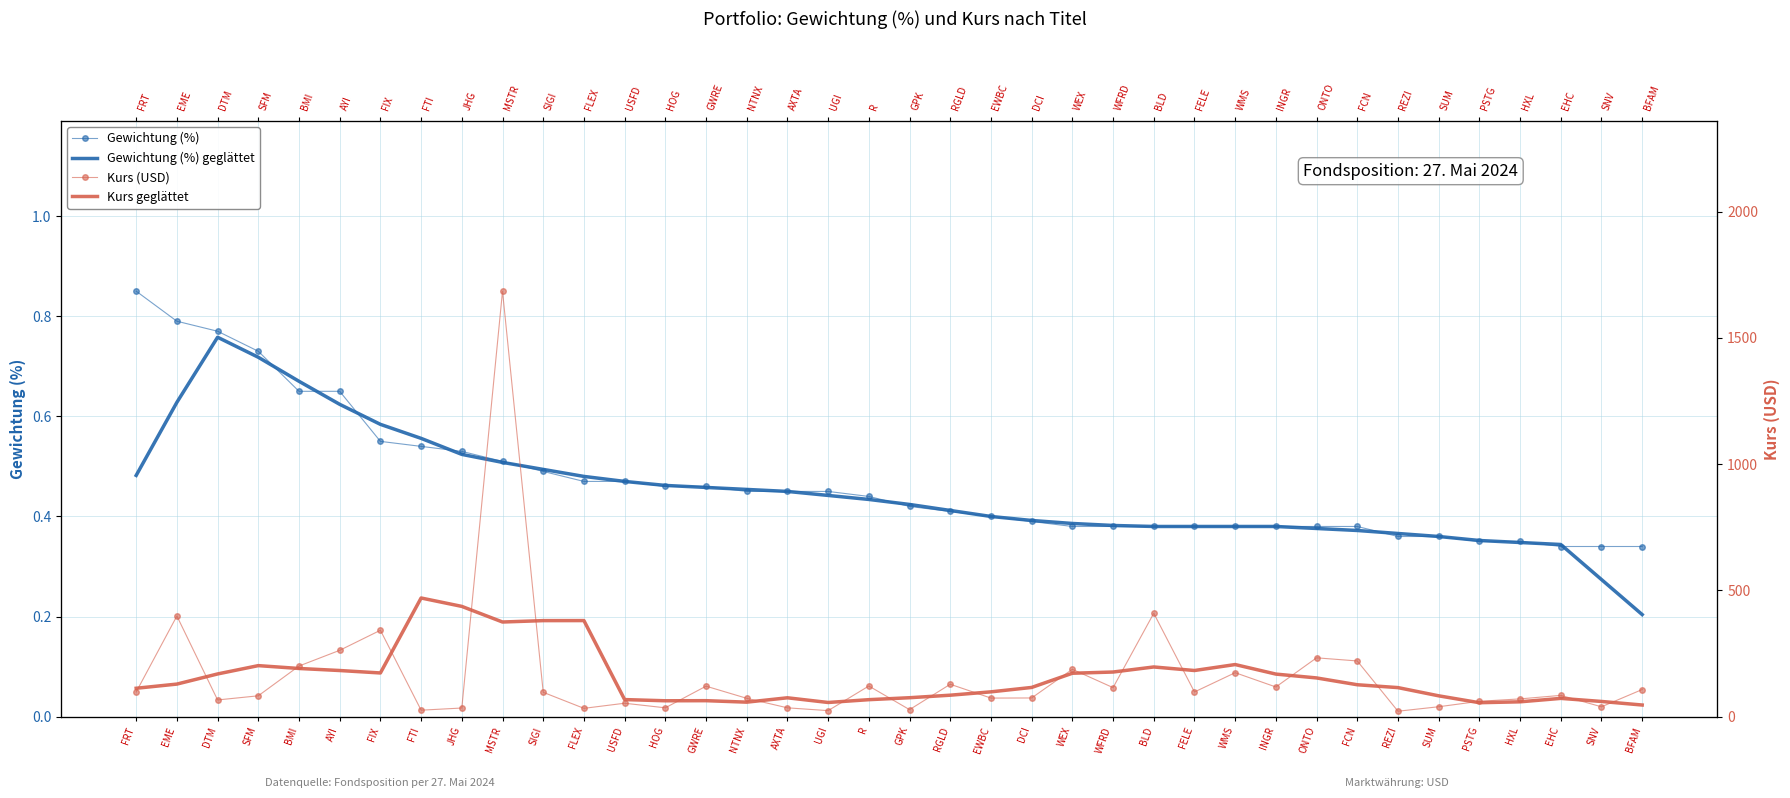

What position from the left is FTI?

8